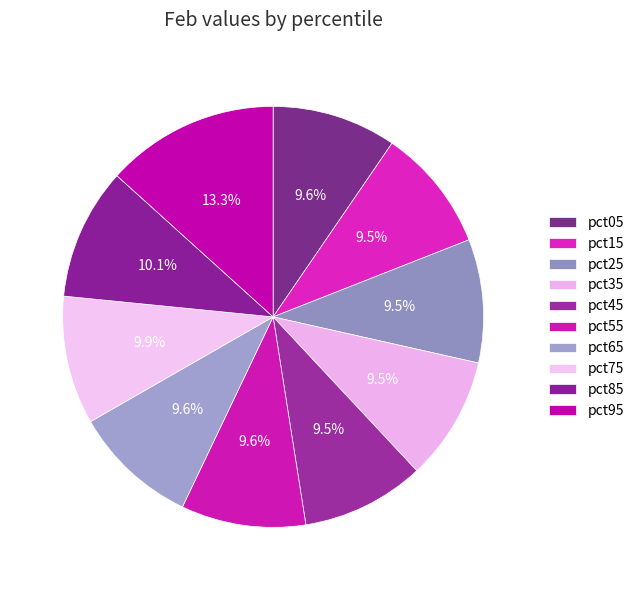

What percentage is the pct95 slice, to the nearest percent?

13%